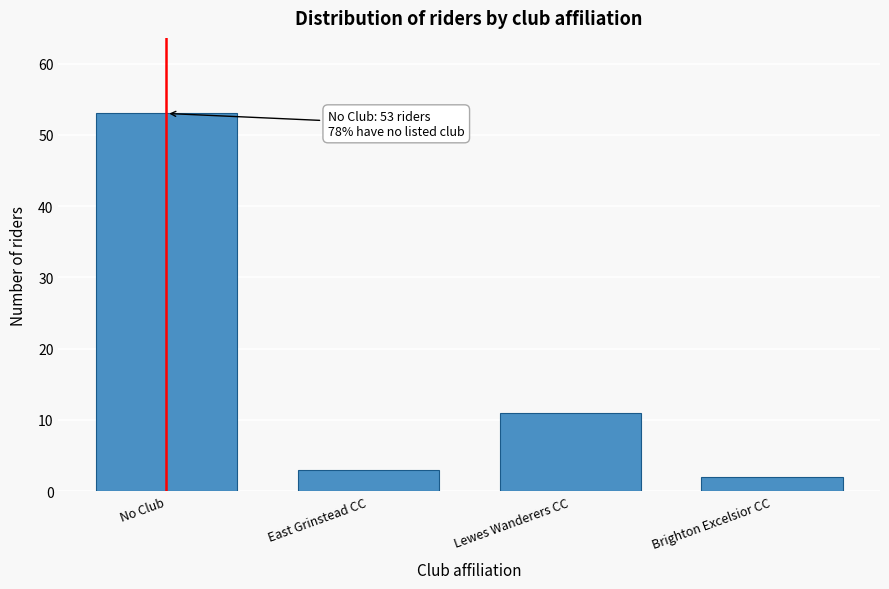

Reading left to right, transcribe all the data shown in this chart.

No Club=53	East Grinstead CC=3	Lewes Wanderers CC=11	Brighton Excelsior CC=2